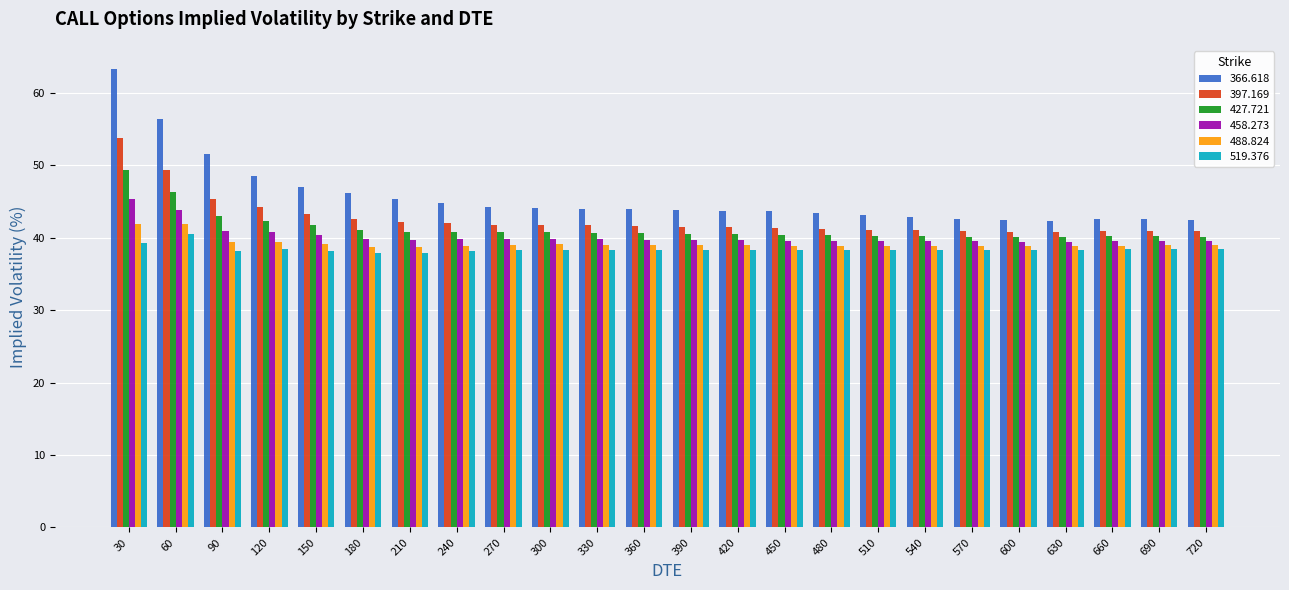

Where does the 397.169 series first go above 41?

30